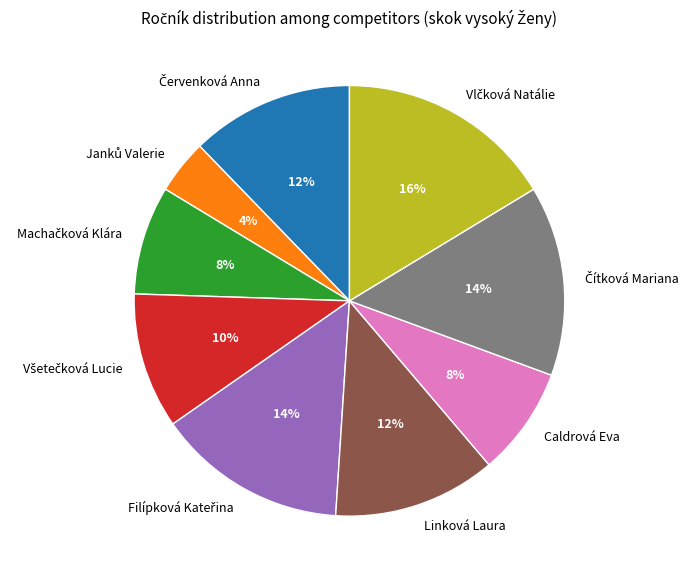

Count the number of slices in the pie.

9